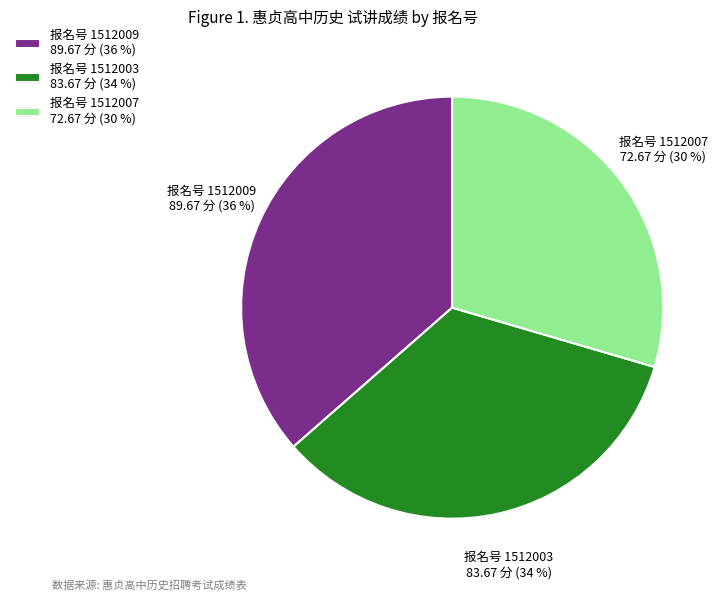

To the nearest percent, what is the average slice percentage?

33%